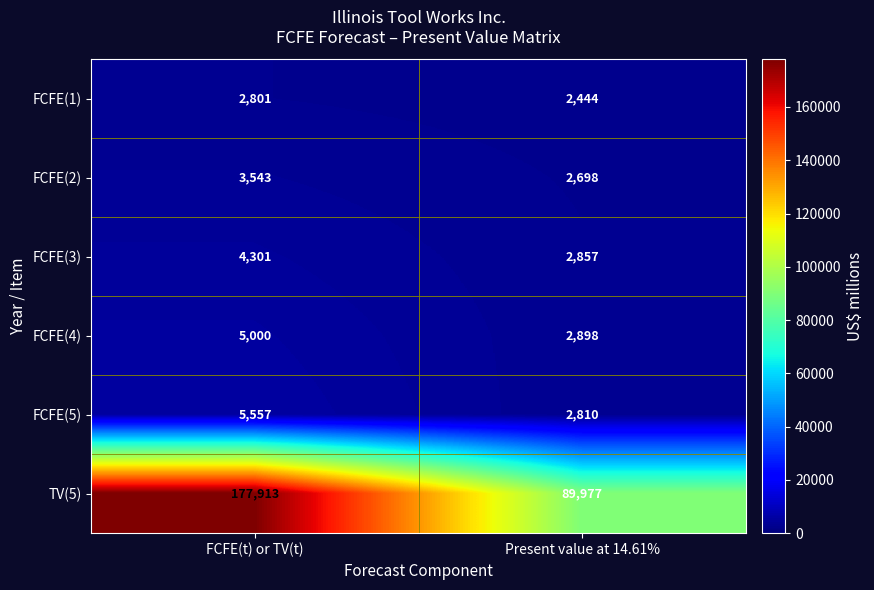

Rank the series by their maximum value, from lowest to highest.

FCFE(1), FCFE(2), FCFE(3), FCFE(4), FCFE(5), TV(5)